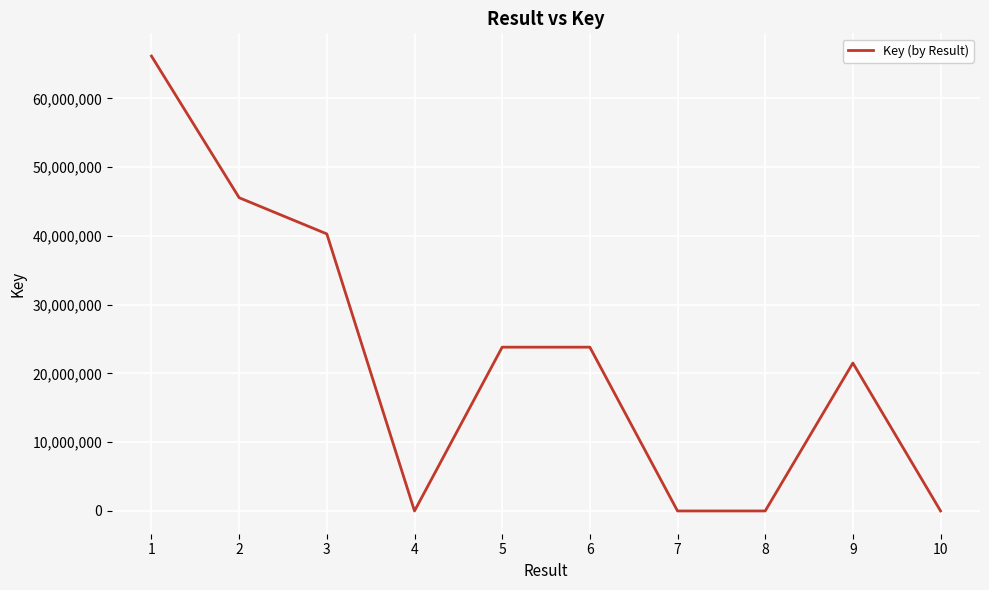

How many values are below 23826105?

5